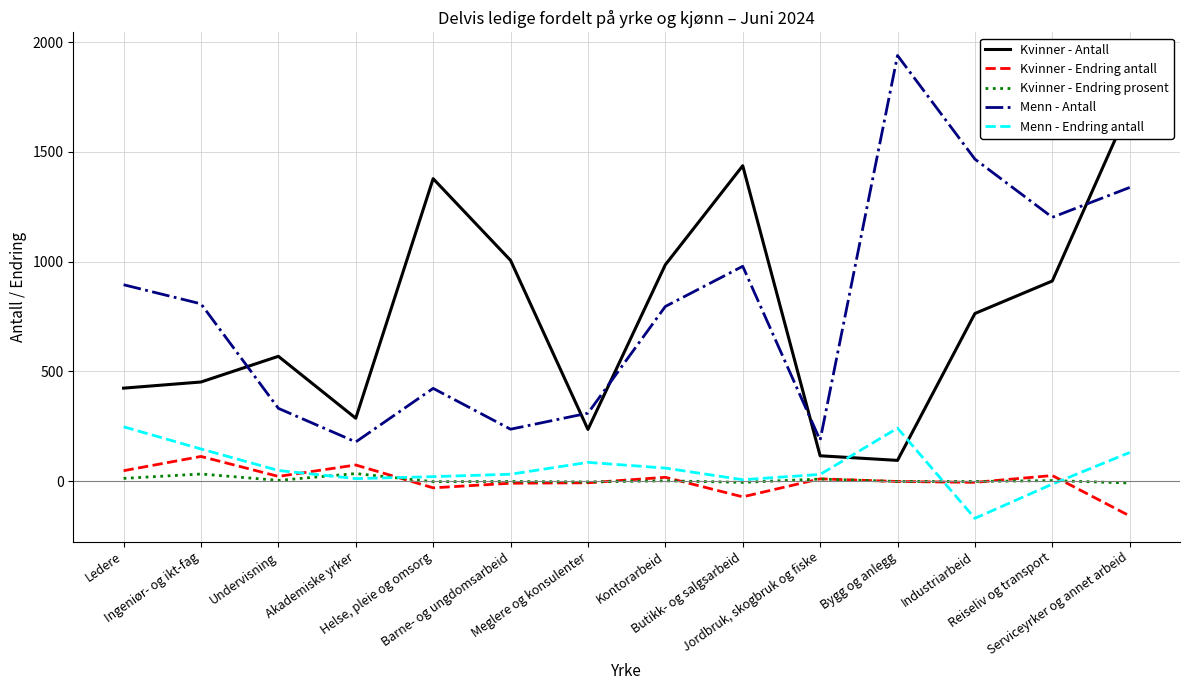

What is the total value across all series at Ingeniør- og ikt-fag?

1553